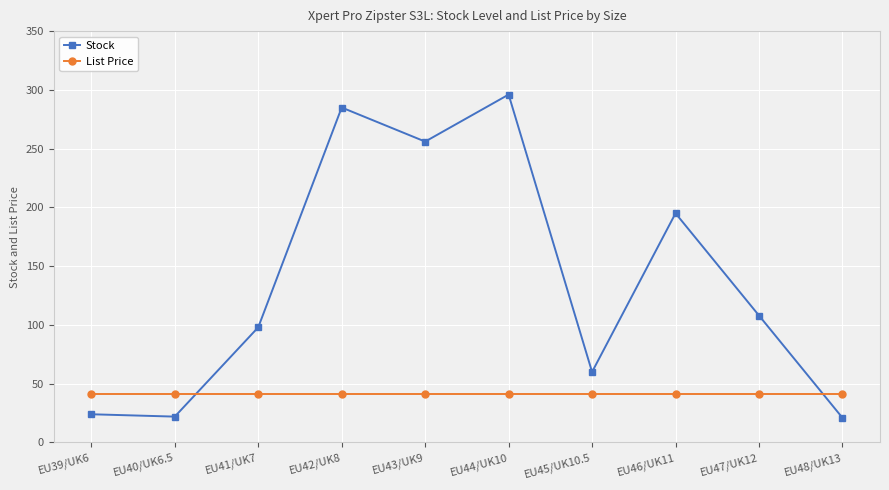

Rank the series by their average value, from lowest to highest.

List Price, Stock